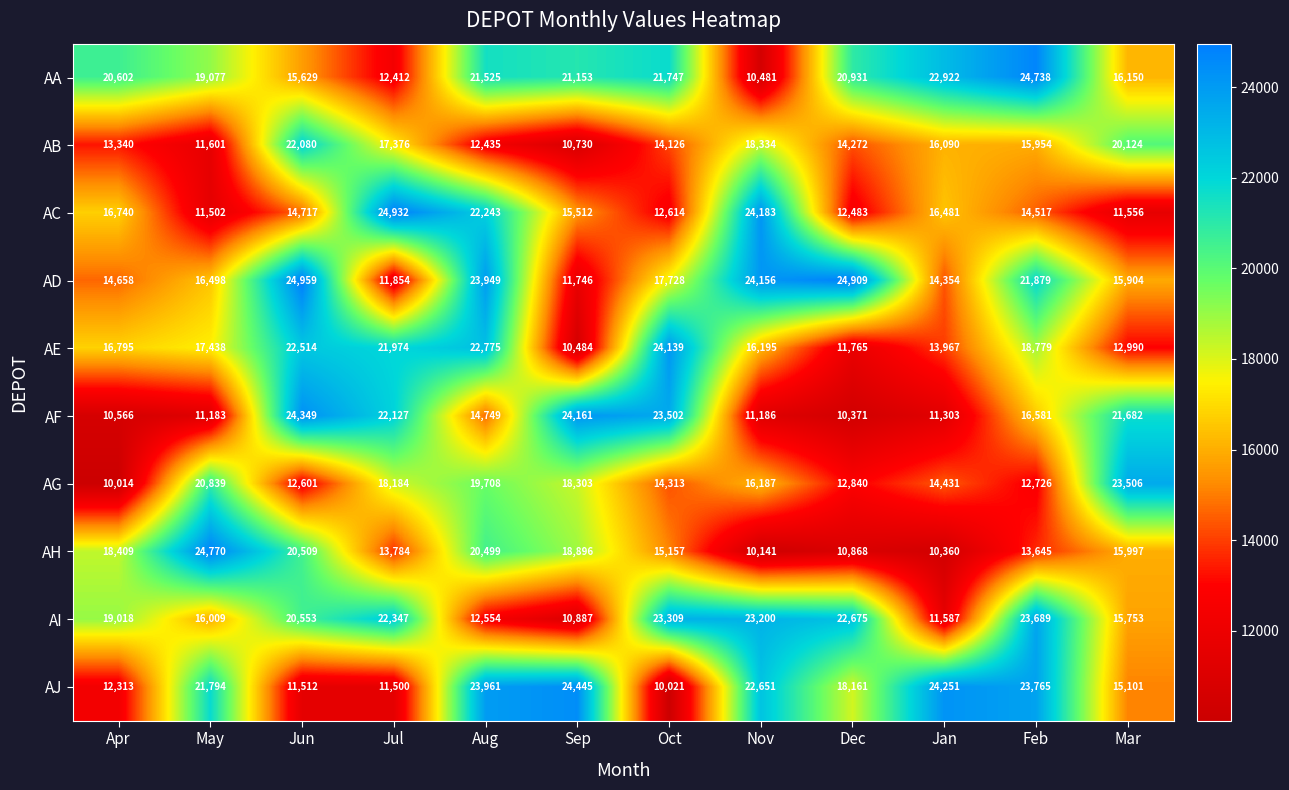

What is the difference between the second highest and second lowest values in the AA series?

10510